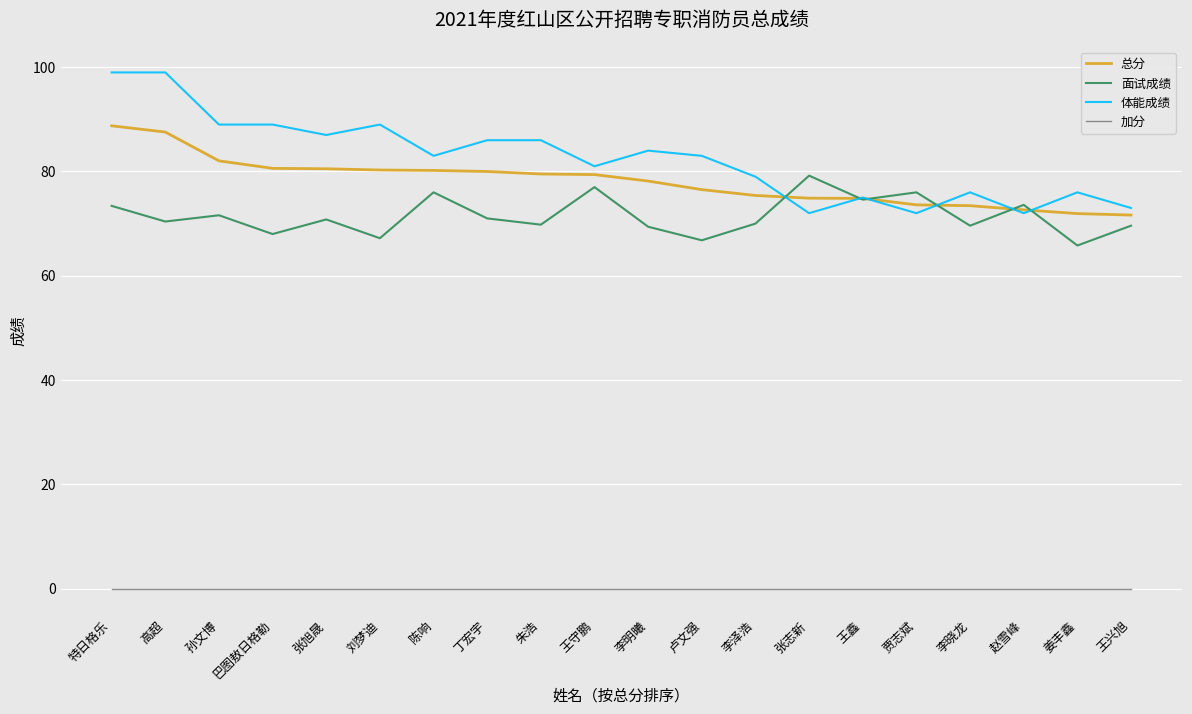

Is it true that 总分 equals 126.2 at 王守鹏?

False